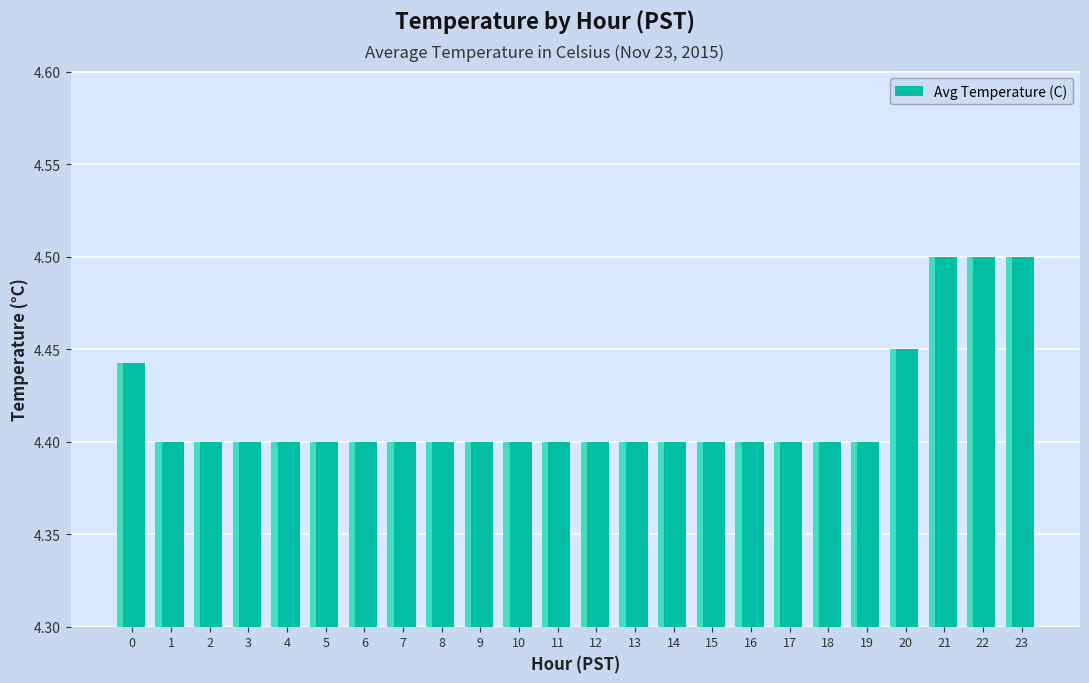

How many values are between 4 and 5?

24